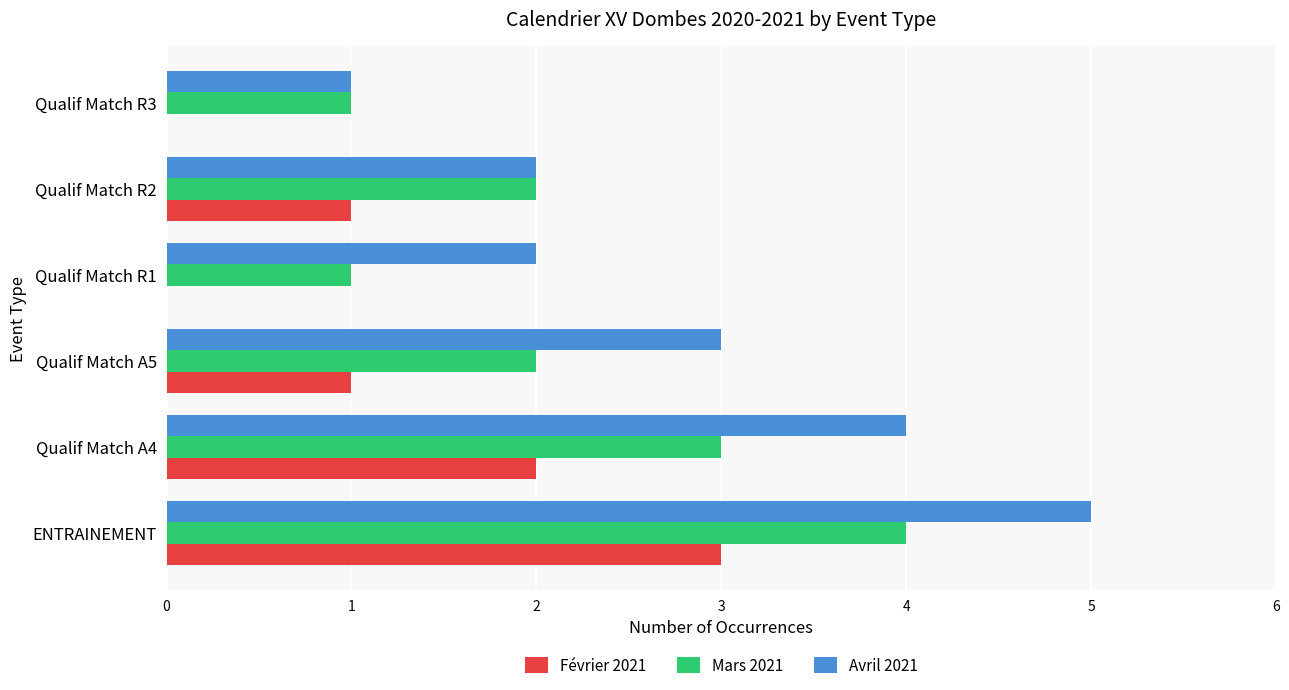

What is the maximum value for Mars 2021?

4